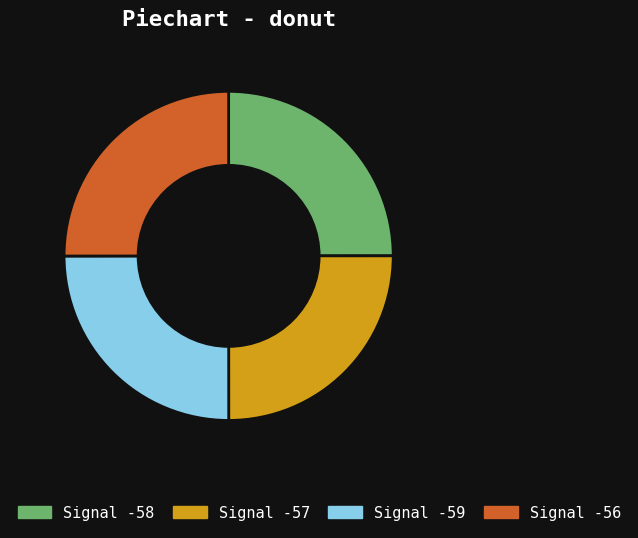

What is the ratio of the value at Signal -58 to the value at Signal -59?

1.0